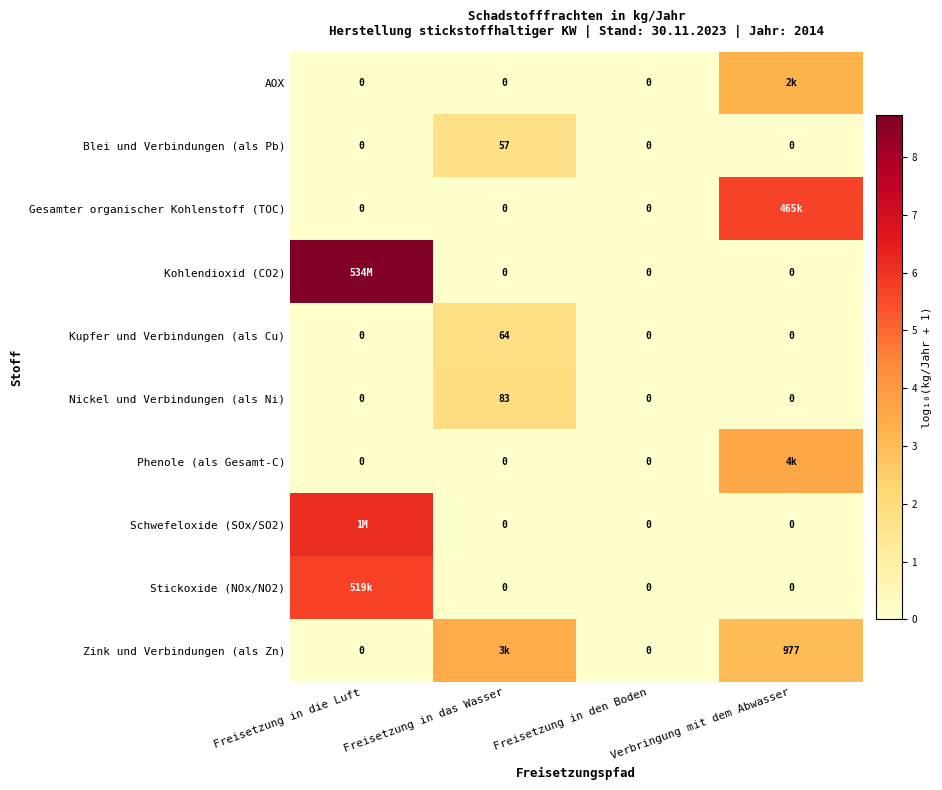

How many data points in Kupfer und Verbindungen (als Cu) are above 0?

1